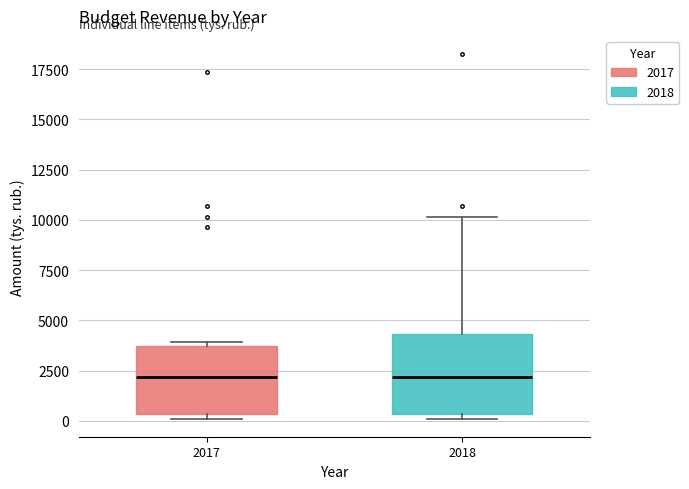

Reading left to right, transcribe this box plot: for each box, give where its median line is, the range the box spans, and where its two whiskers end, as read against the y-axis. The values are not printed on the chart, so give them approximately, as read against the axis.

2017: median 2000, box 500 to 3500, whiskers 0 to 4000
2018: median 2000, box 500 to 4500, whiskers 0 to 10000